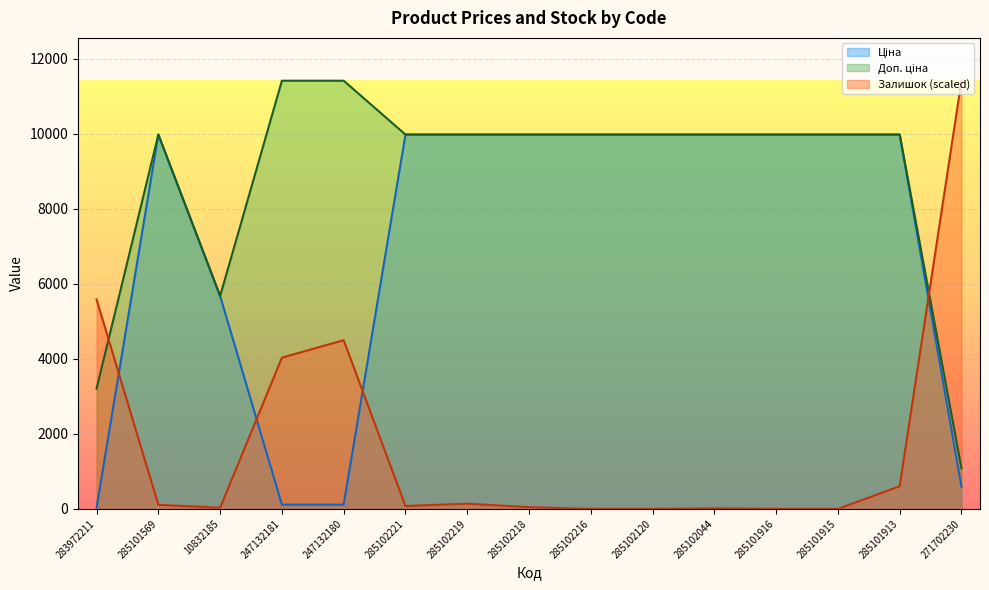

Which series has the largest total across all categories?

Доп. ціна